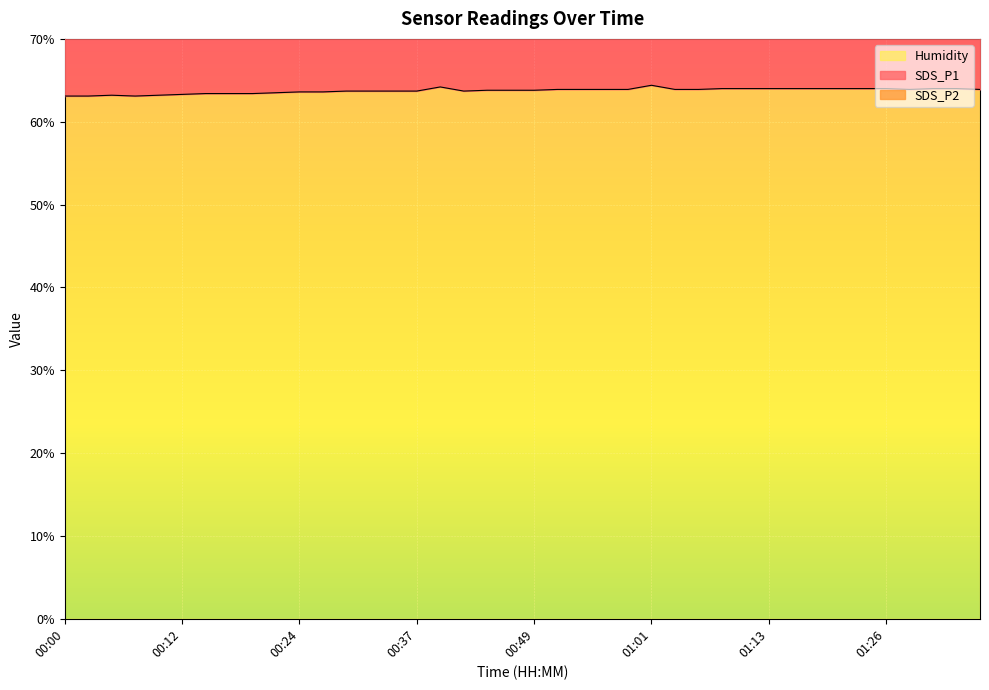

True or false: SDS_P1 and Humidity intersect in this chart.

False